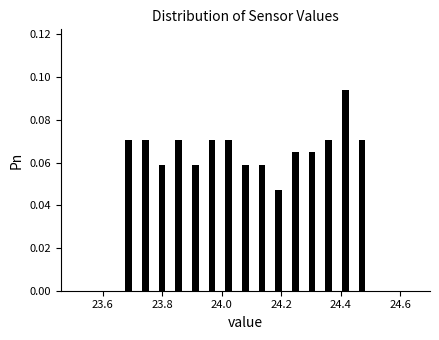

Read against the x-axis, roughly where is the centre of the tallest bar?

24.42